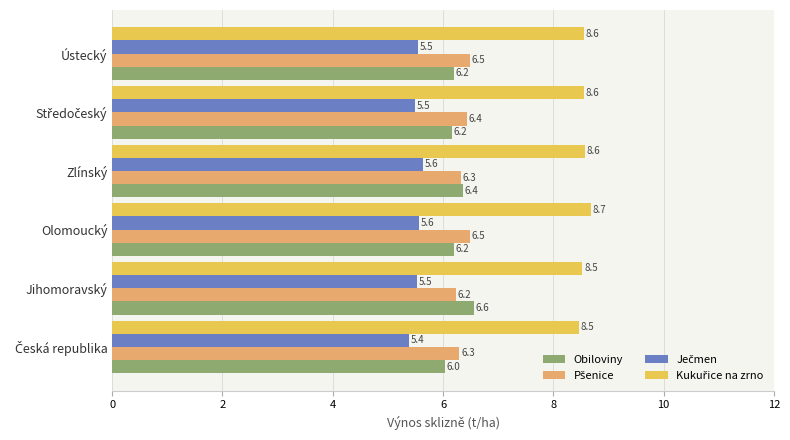

At which category is the sum across all series the highest?

Olomoucký